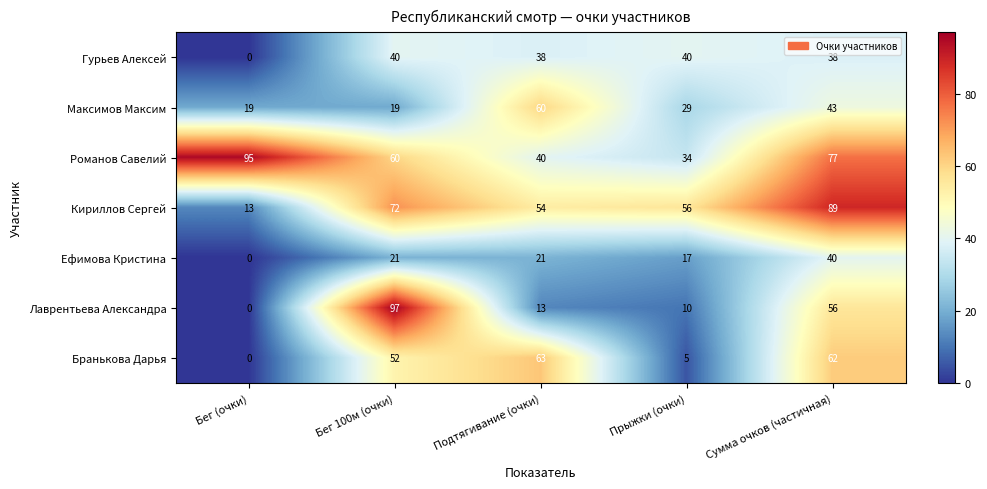

Which series has the widest spread of values?

Лаврентьева Александра